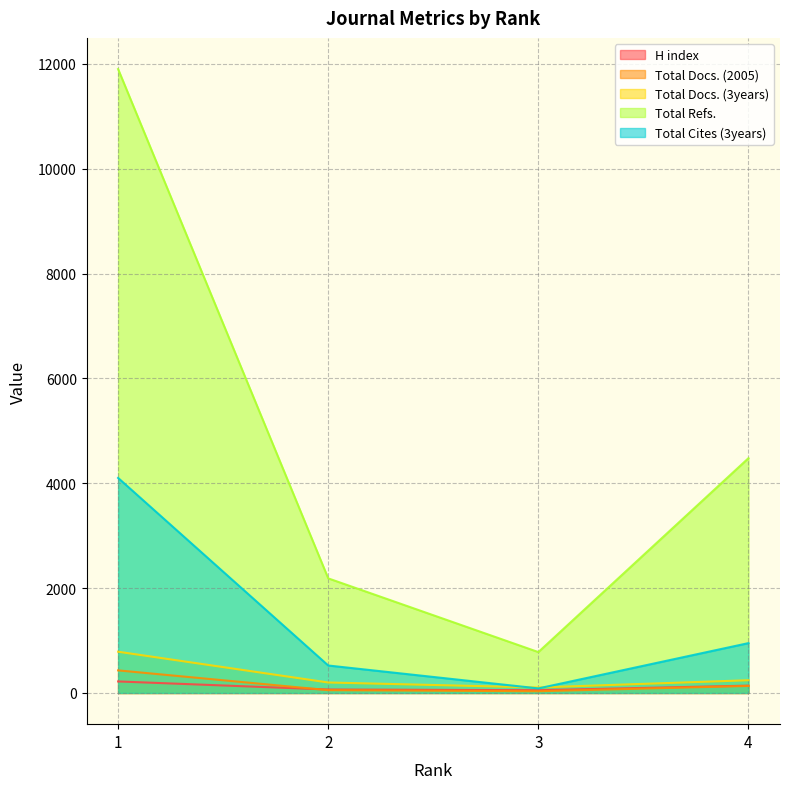

The H index series shows 53 at 3. True or false?

True